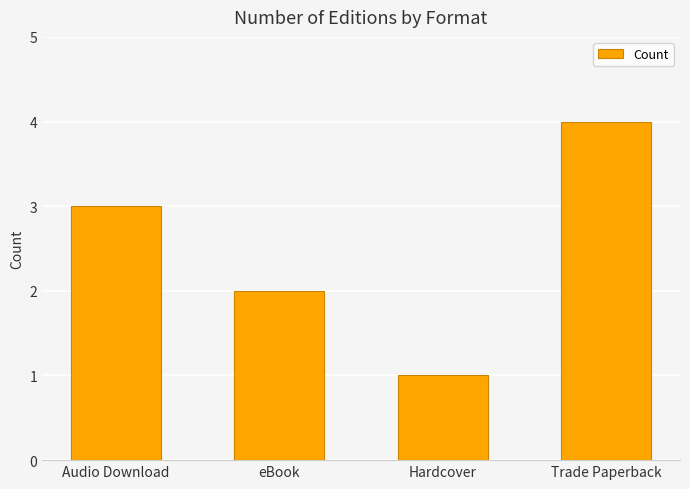

What is the minimum value shown in the chart?

1